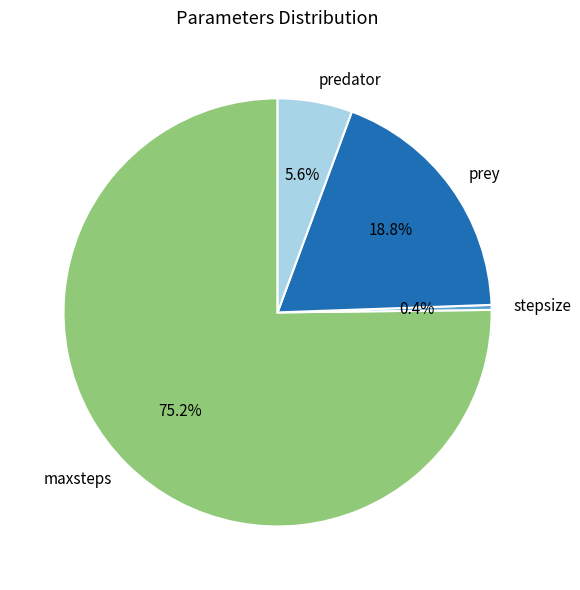

To the nearest percent, what is the difference between the stepsize and predator slice percentages?

5%